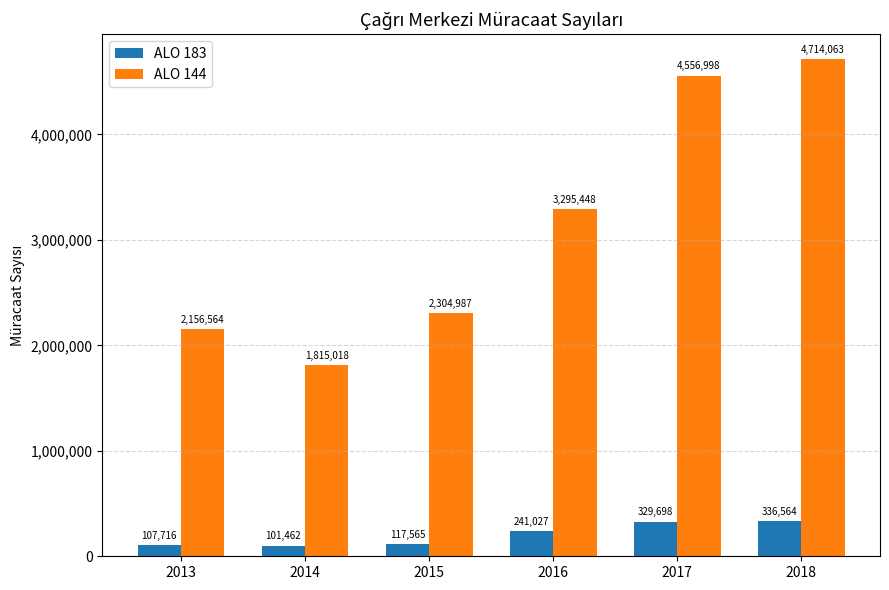

List the series in order of their overall mean, highest first.

ALO 144, ALO 183